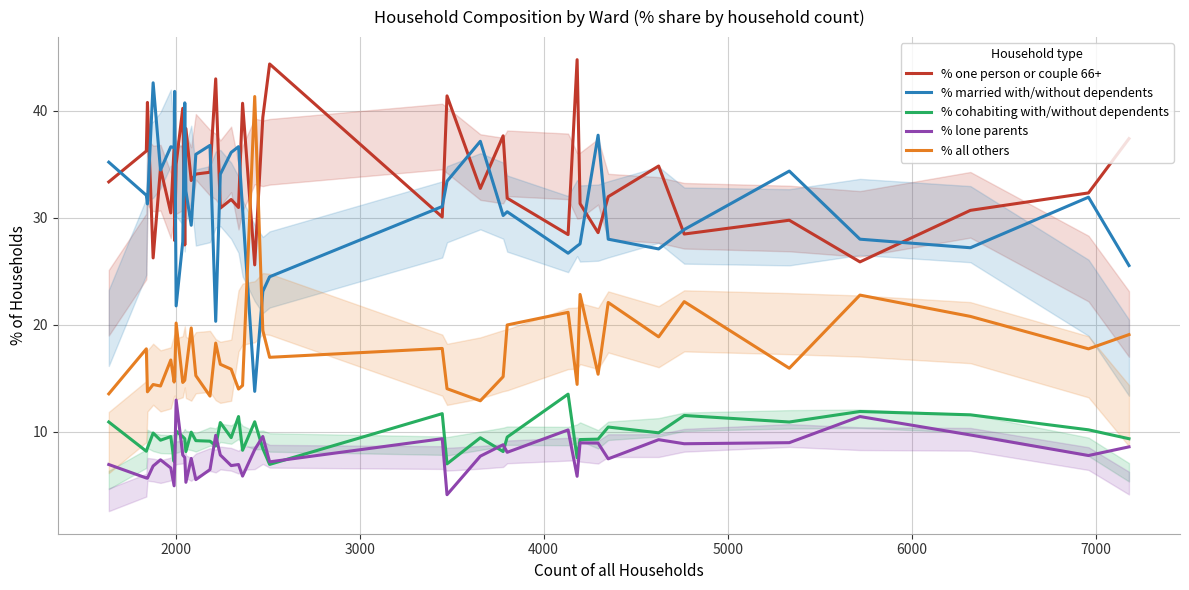

Which series has the largest range (max minus min)?

% married with/without dependents